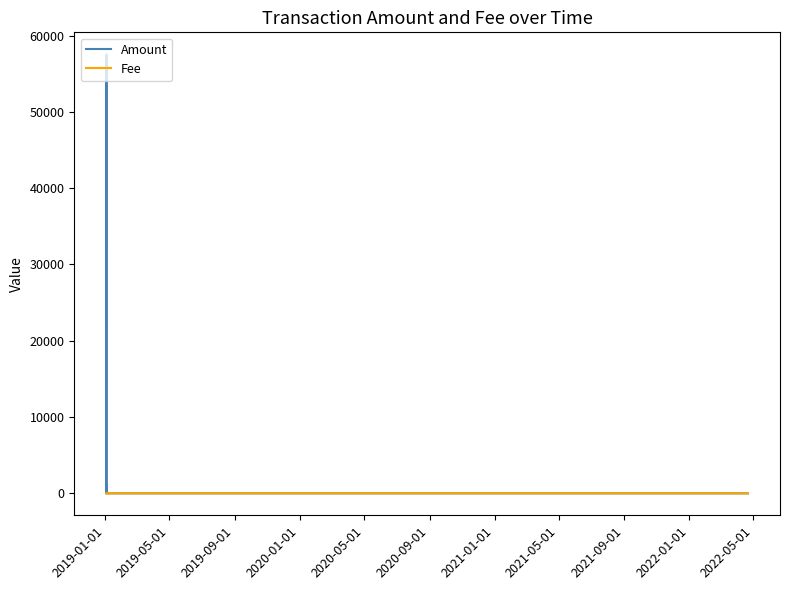

What is the maximum value shown in the chart?

57555.0